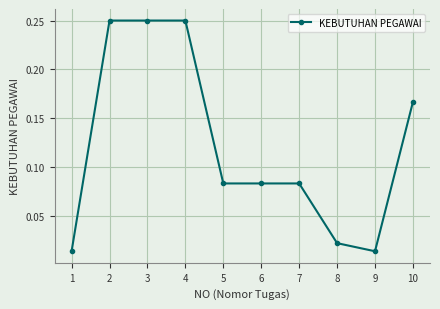

What is the sum of all values?

1.2